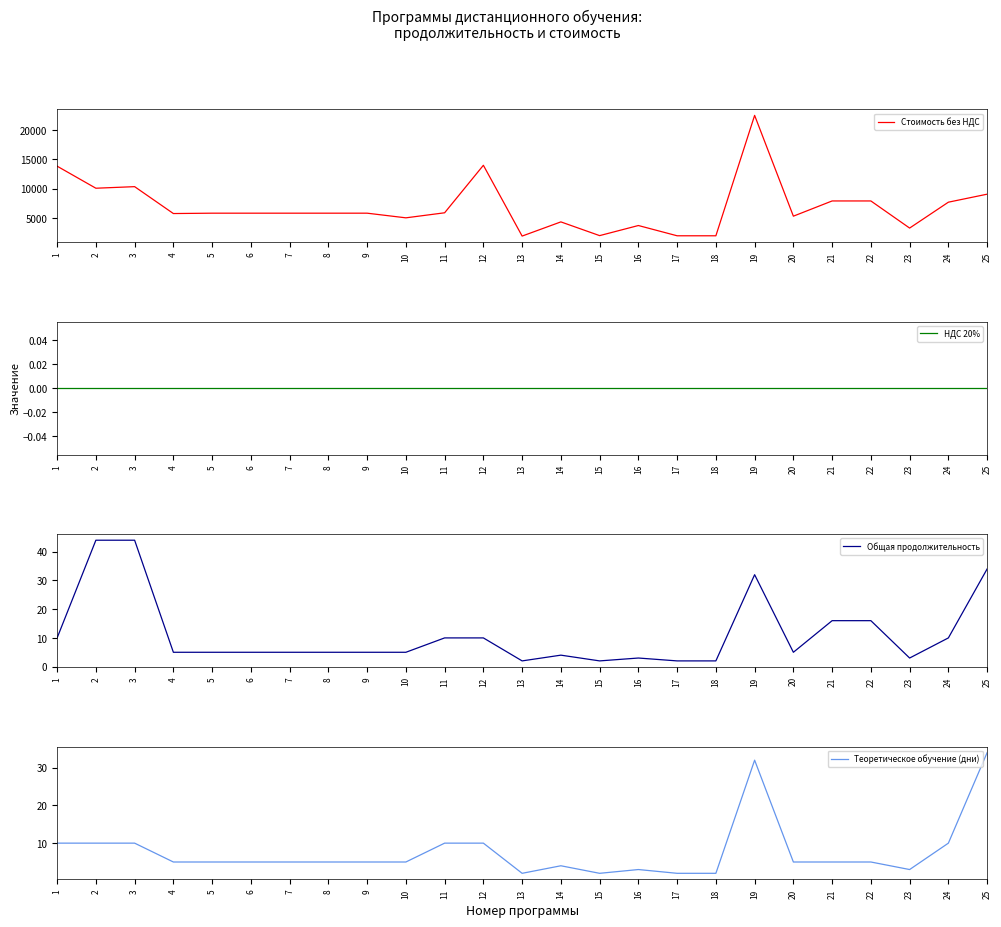

True or false: НДС 20% and Теоретическое обучение (дни) cross at least once.

False